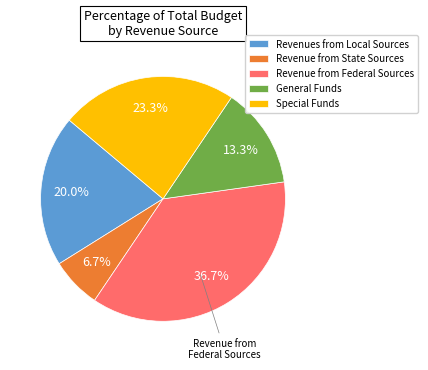

How many segments does this pie chart have?

5